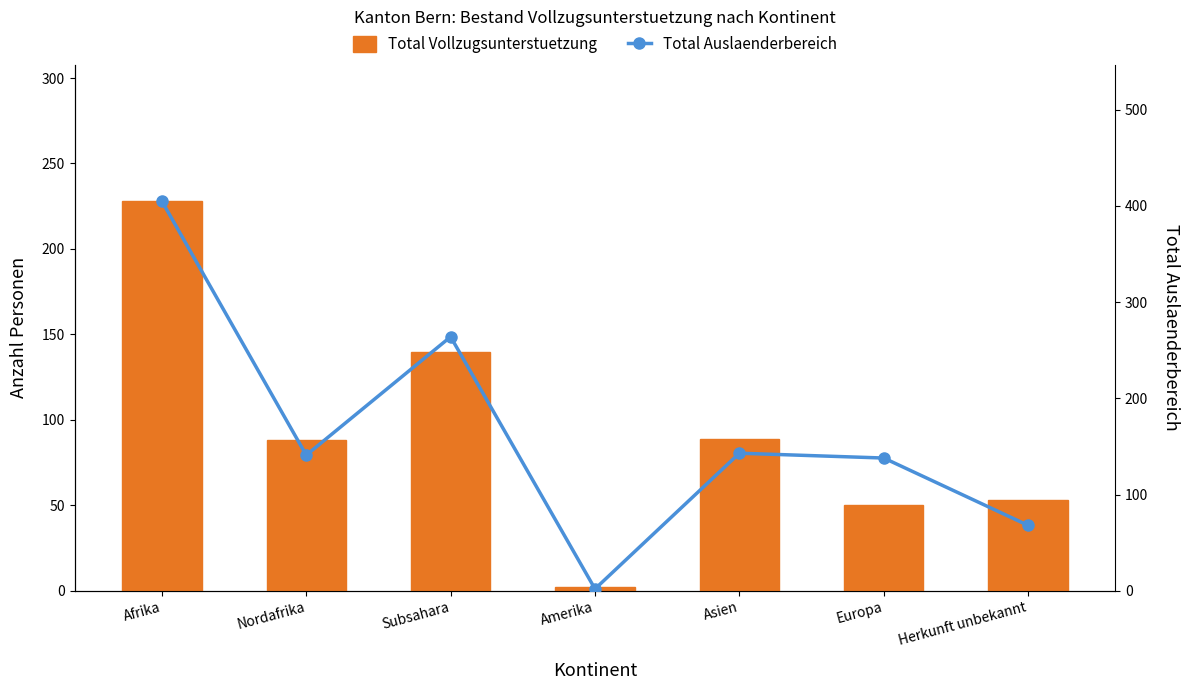

How many values in the Total Auslaenderbereich series exceed 141?

3